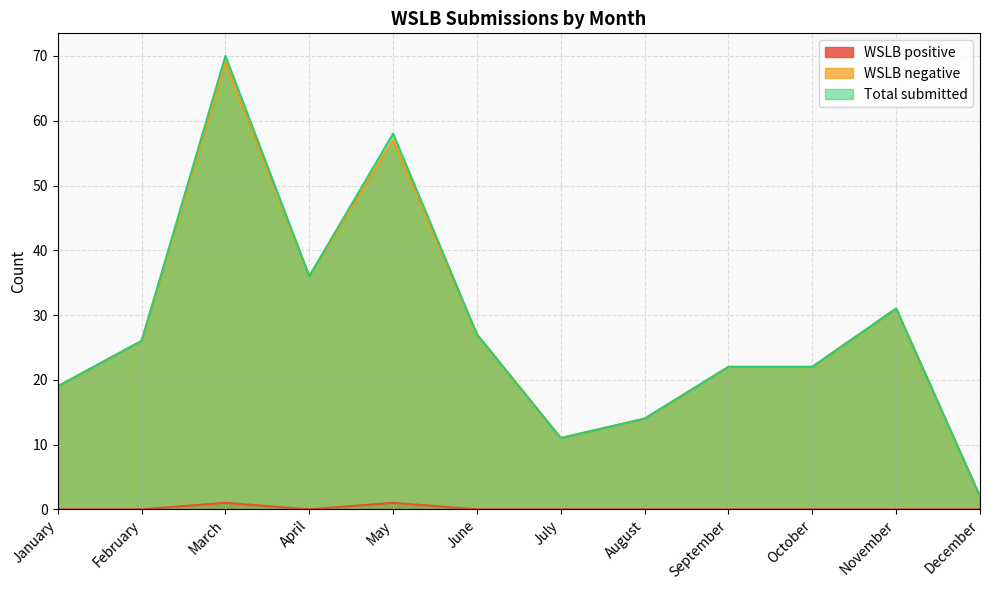

Reading left to right, list all the values displayed in this chart.

WSLB positive: January=0	February=0	March=1	April=0	May=1	June=0	July=0	August=0	September=0	October=0	November=0	December=0
WSLB negative: January=19	February=26	March=69	April=36	May=57	June=27	July=11	August=14	September=22	October=22	November=31	December=2
Total submitted: January=19	February=26	March=70	April=36	May=58	June=27	July=11	August=14	September=22	October=22	November=31	December=2